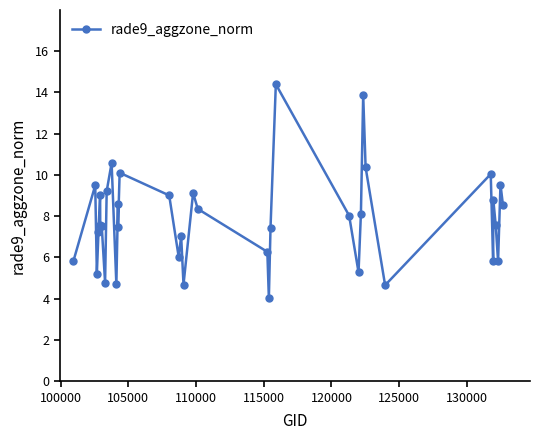

Is this an area chart (filled region under the line)?

No